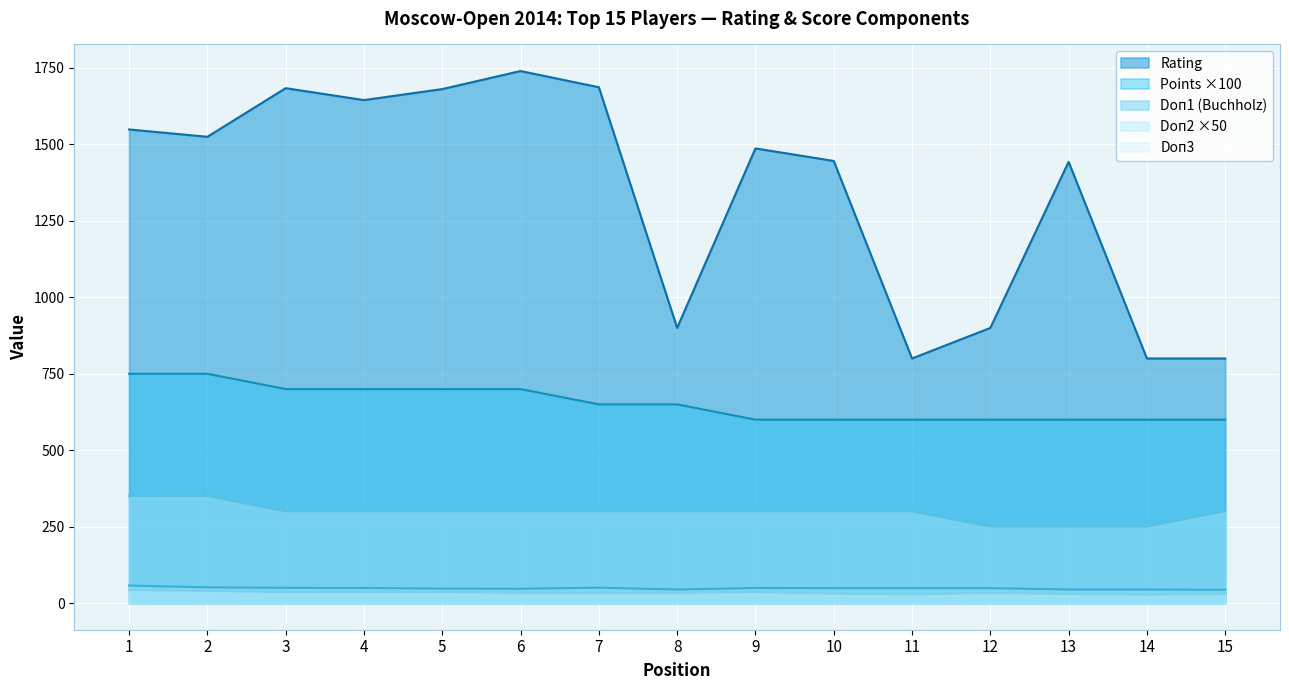

At which label is Doп1 closest to 50?

3